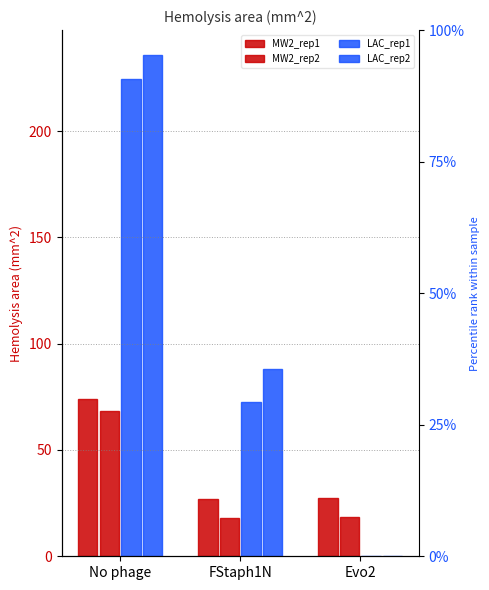

List the labels in order of LAC_rep1 value, largest first.

No phage, FStaph1N, Evo2